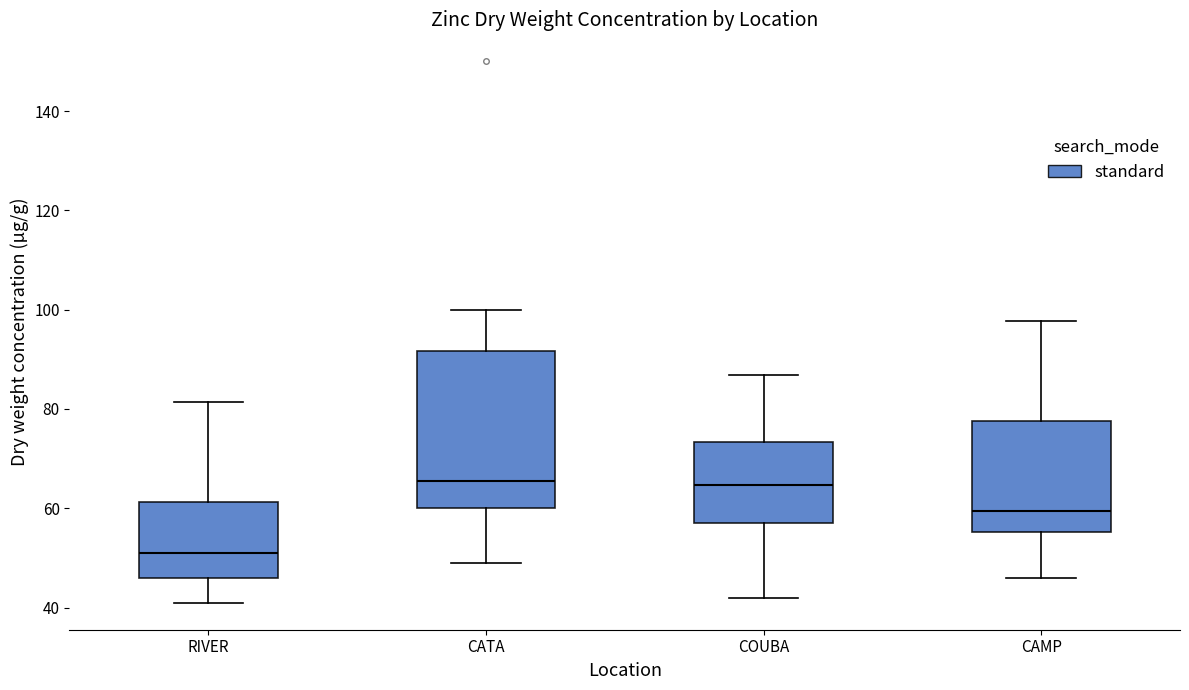

Which box's median line is the lowest?

RIVER